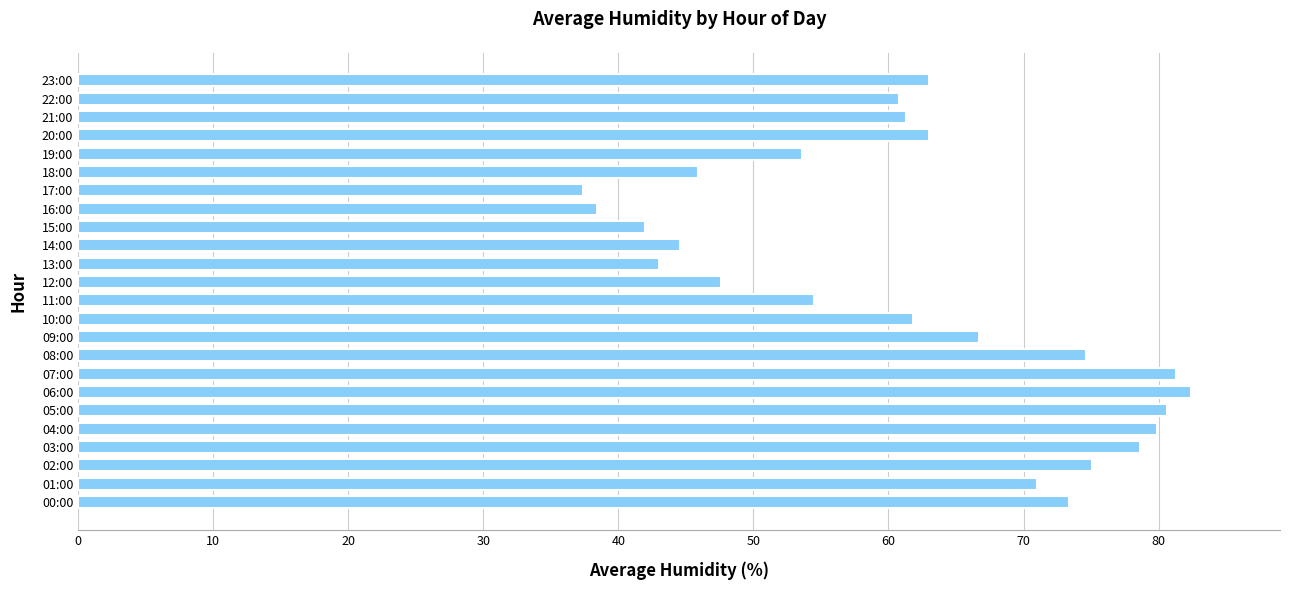

Read the value at 02:00.

75.1